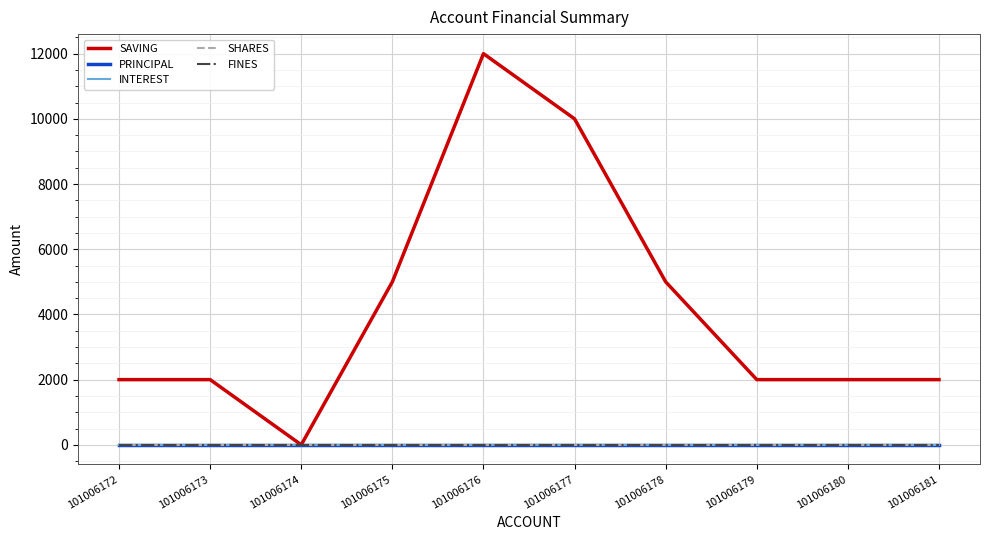

What is the value of the SAVING point at the 8th from the left?

2000